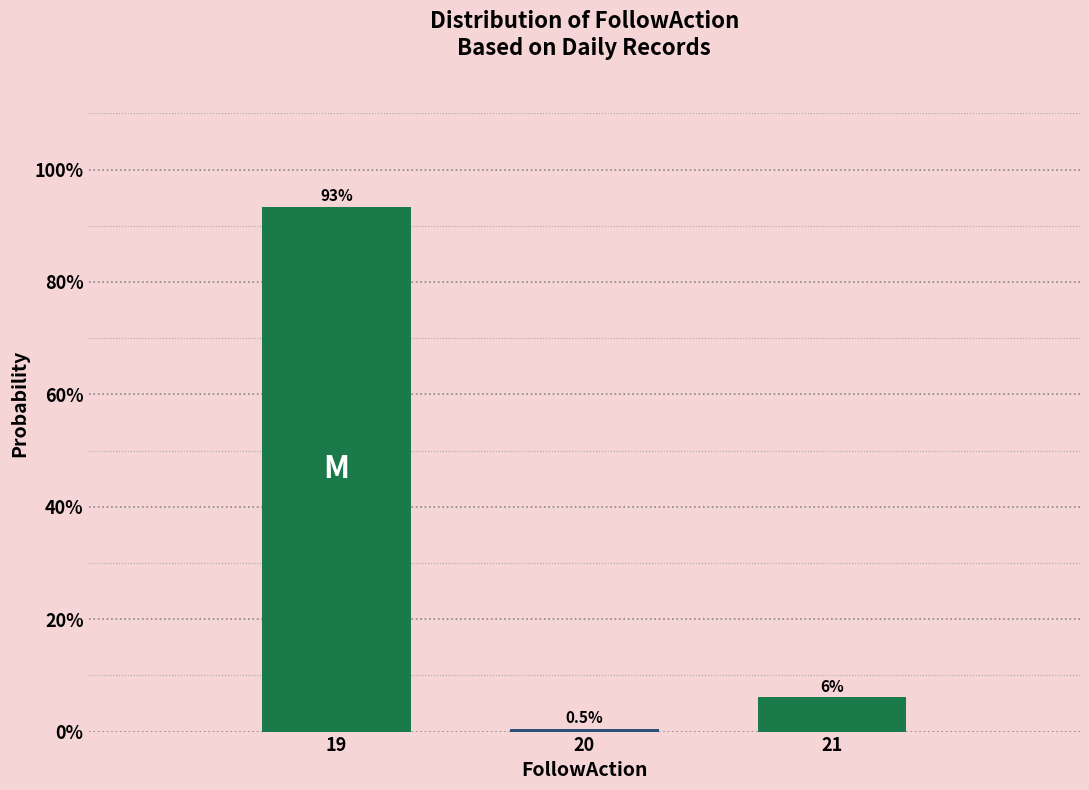

Reading right to left, extract all data points from this chart.

6.1	0.5	93.4